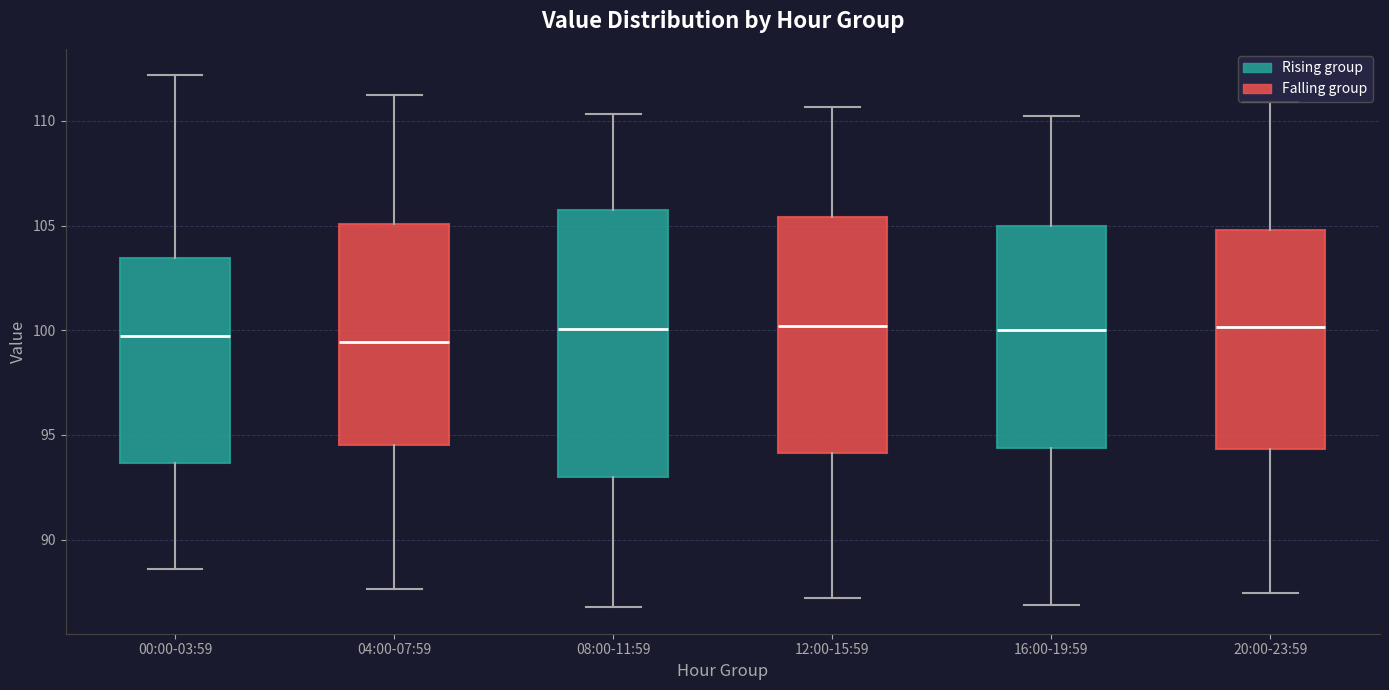

Where is the lower edge of the box for 00:00-03:59 on the y-axis? The values are not printed on the chart, so give them approximately, as read against the axis.

93.5